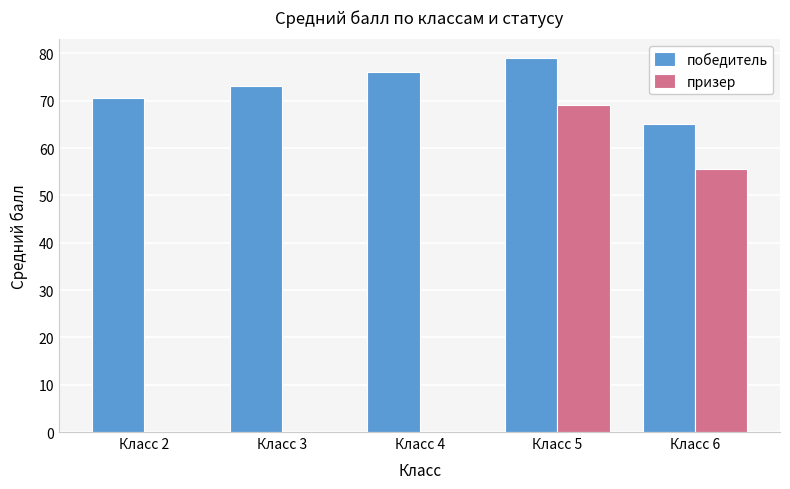

What is the highest value of the победитель series?

79.0